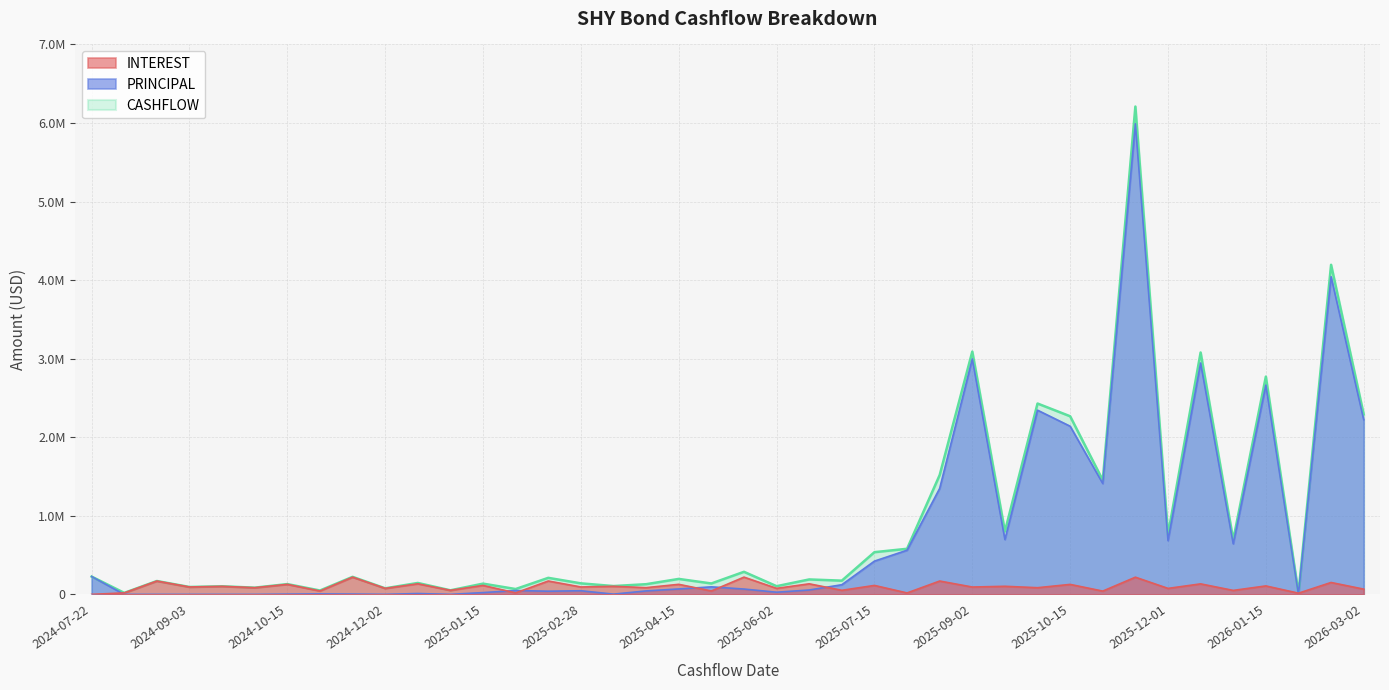

What is the spread (max minus min) of values at 2025-02-18?

129793.8